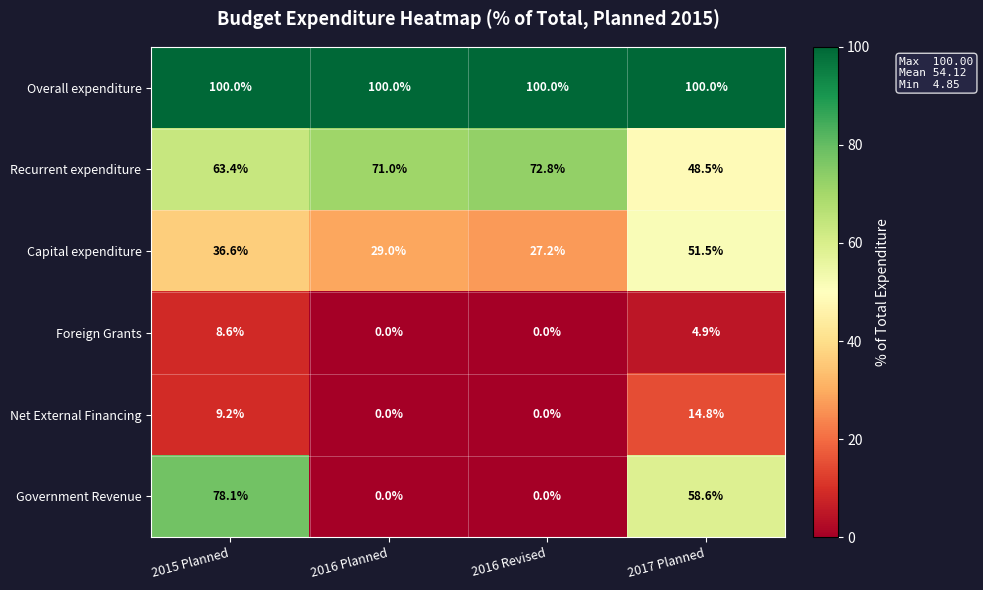

At which label does Government Revenue reach its peak?

2015 Planned